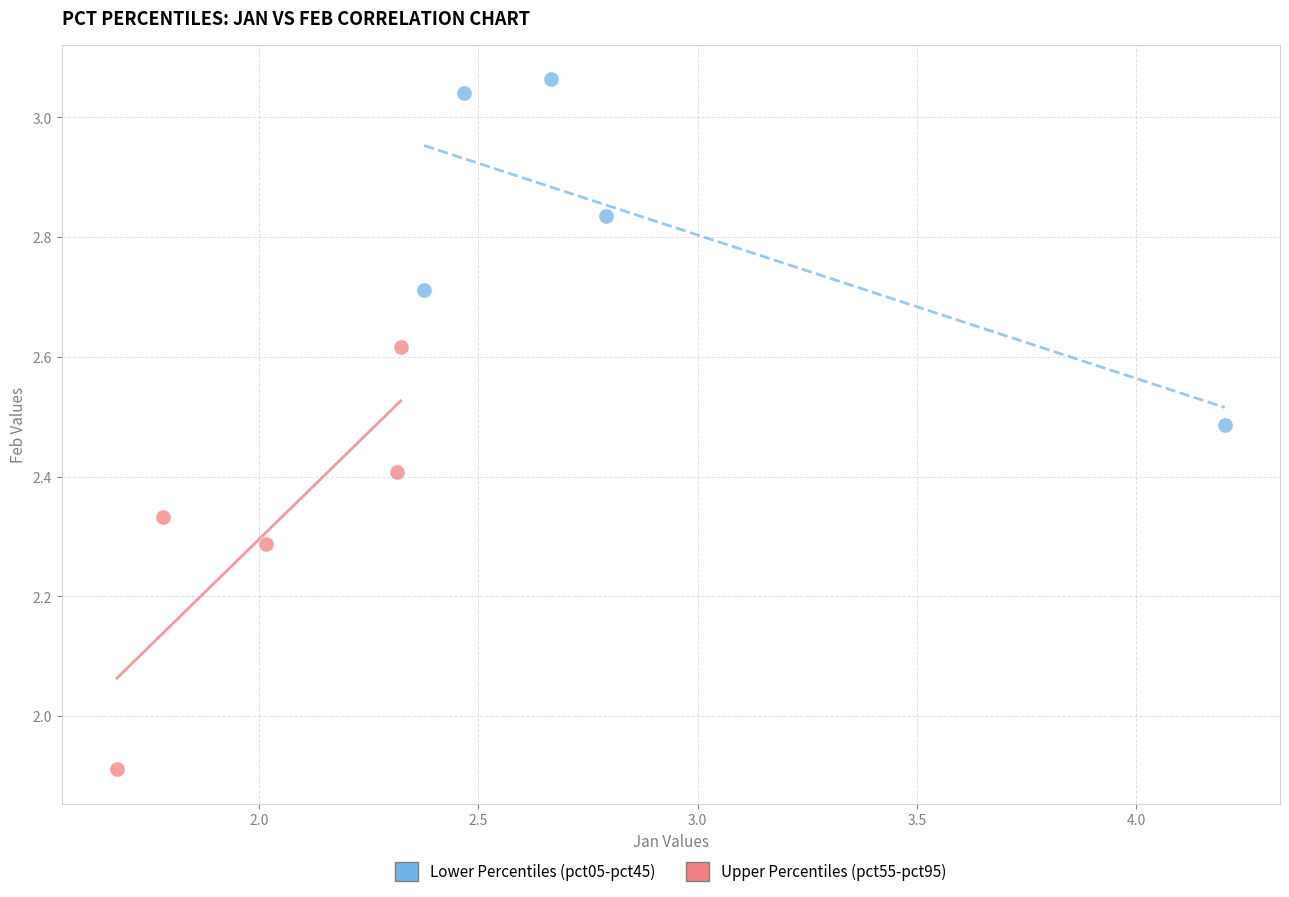

Which series has the largest Y range (max minus min)?

Upper Percentiles (pct55-pct95)